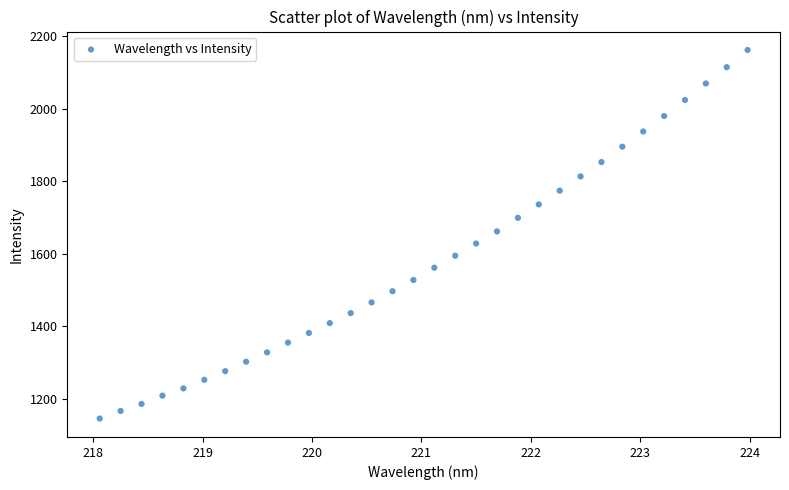

What is the range of Y values (max minus min)?

1015.8